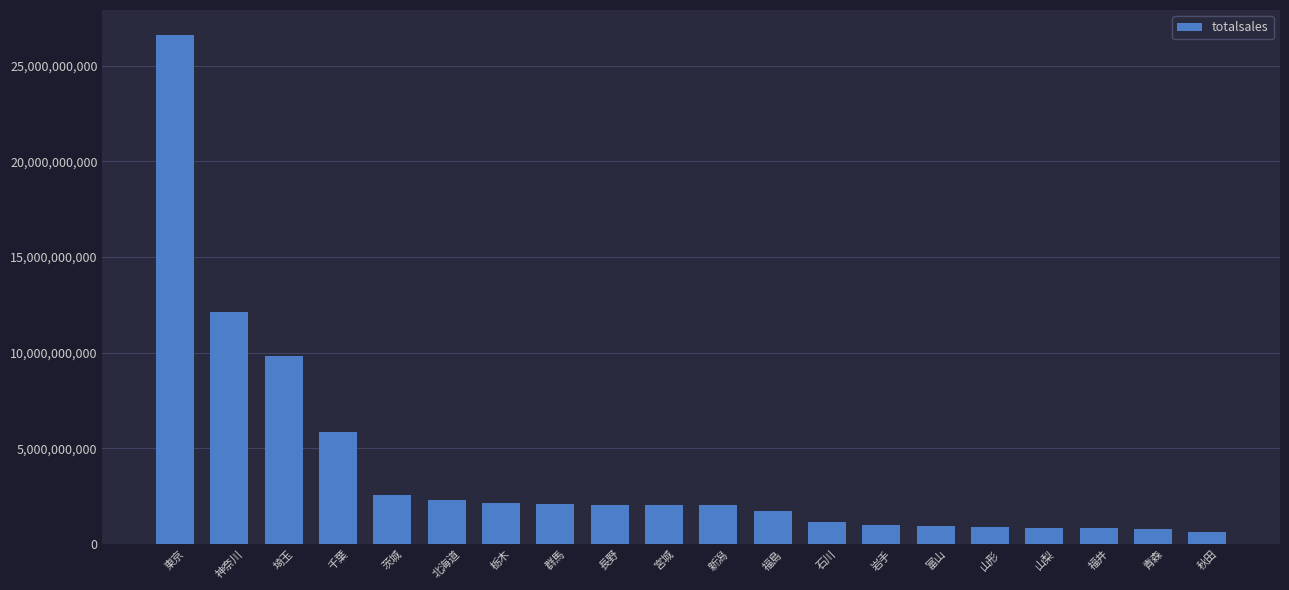

The chart shows a value of 1155329957 at 石川. True or false?

True